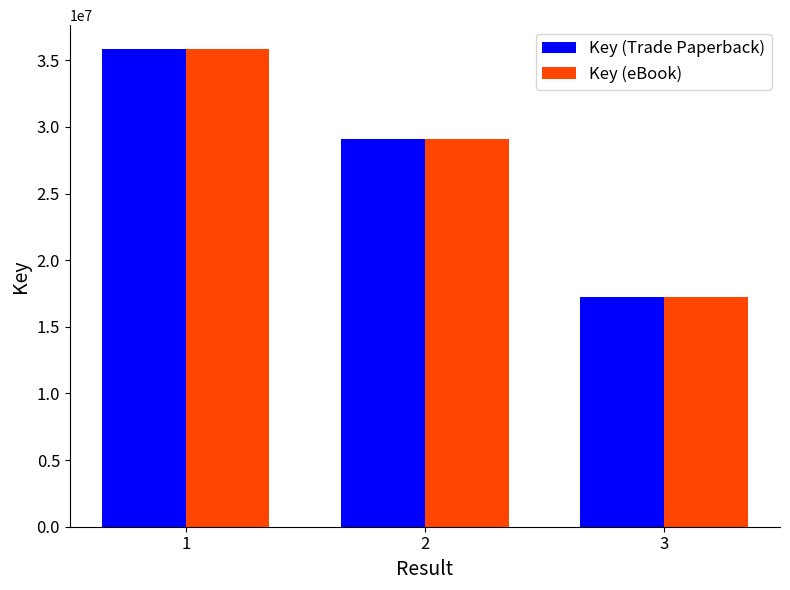

List the labels in order of Key (eBook) value, largest first.

1, 2, 3